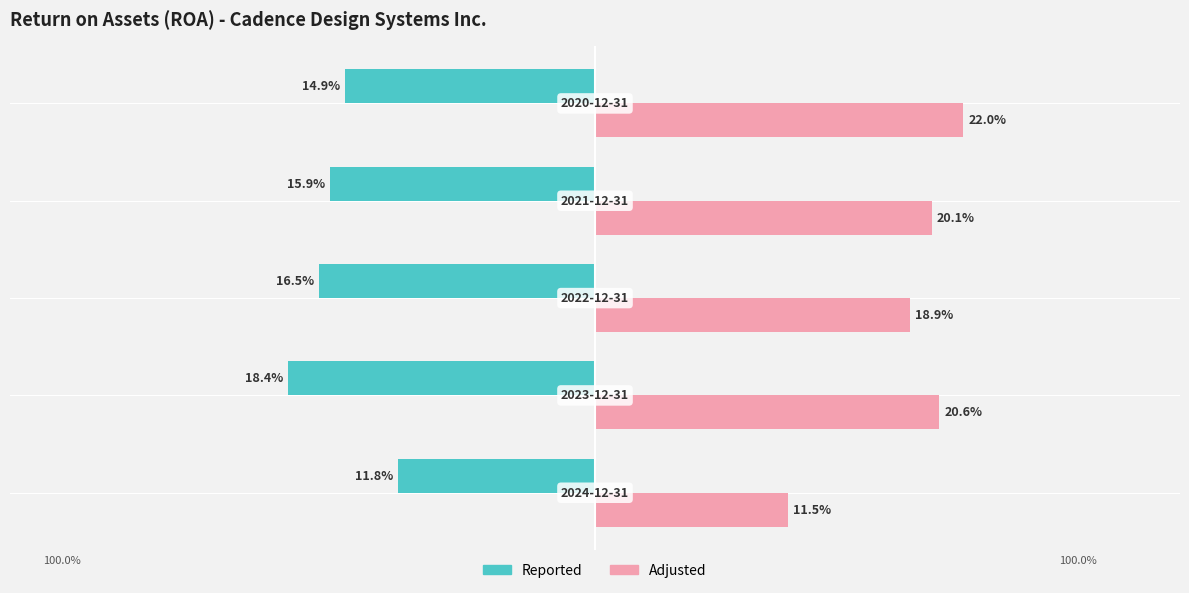

What are all the series names shown in the legend?

Reported, Adjusted